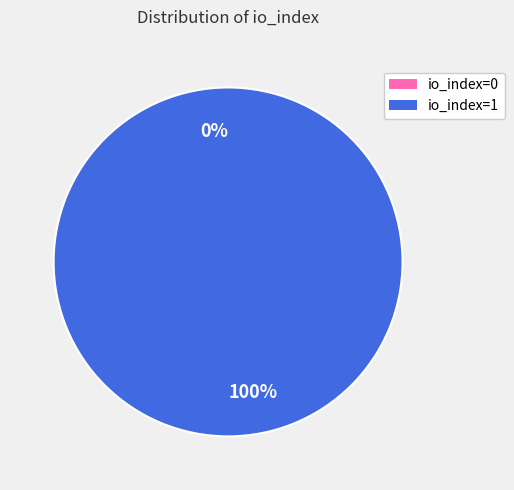

Is it true that io_index=0 is 0% of the pie?

True